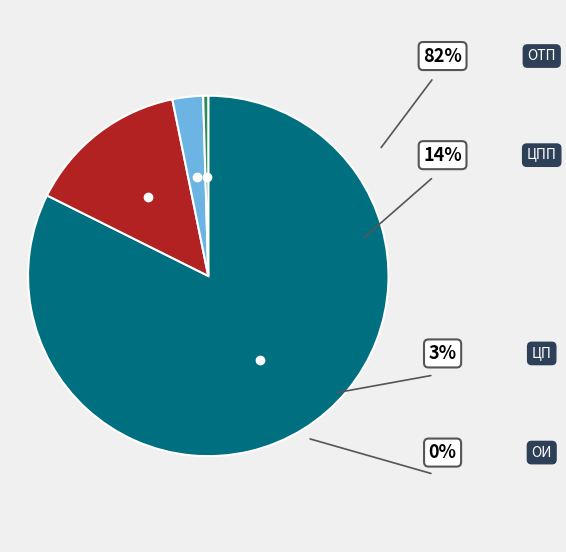

The ОИ slice represents 0% of the pie. True or false?

True